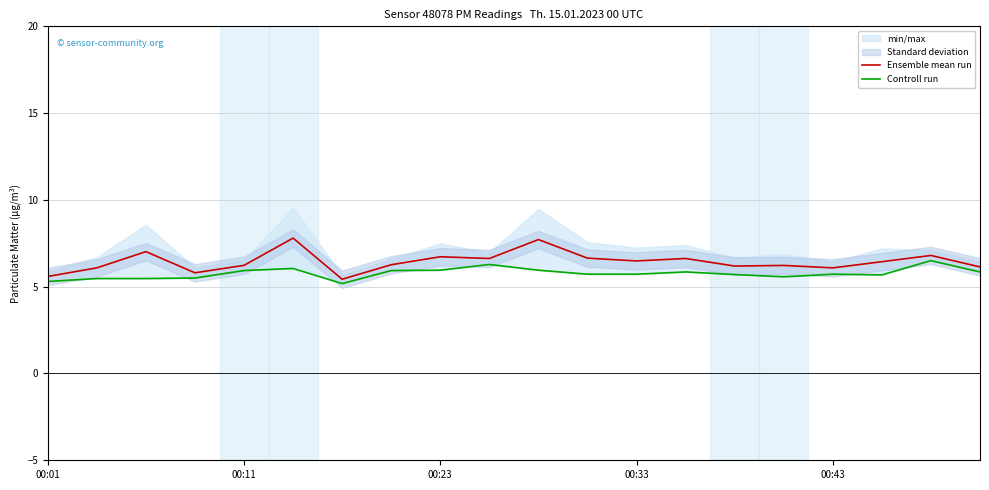

Read the Ensemble mean run value at 15.

6.2